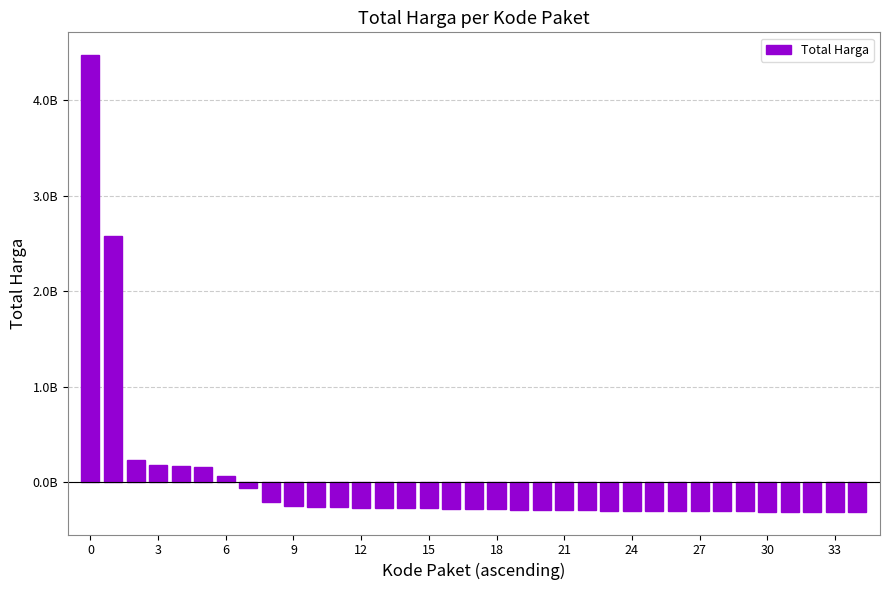

Are the bars horizontal?

No